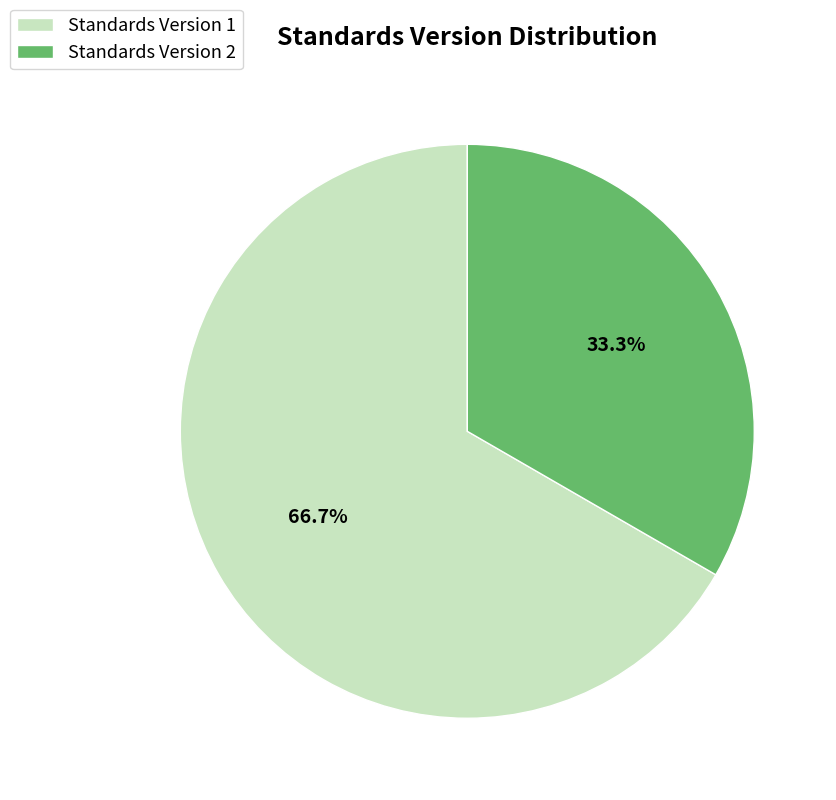

What is the largest slice in the pie chart?

Standards Version 1